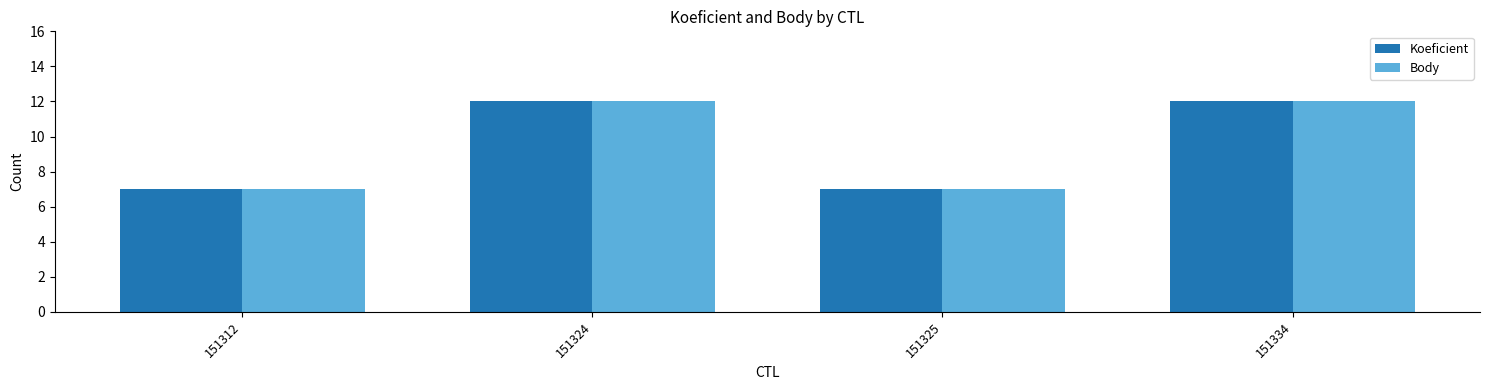

Reading left to right, what are all the values shown in this chart?

Koeficient: 7	12	7	12
Body: 7	12	7	12